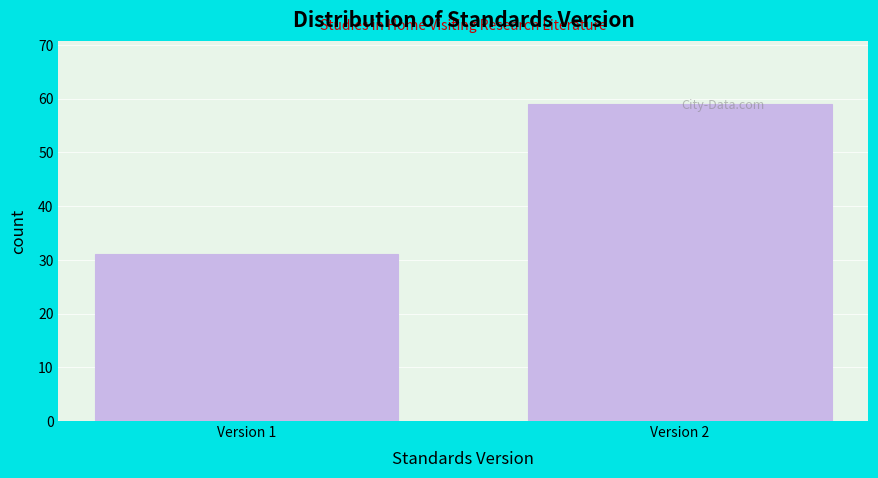

Reading left to right, extract all data points from this chart.

Version 1=31	Version 2=59